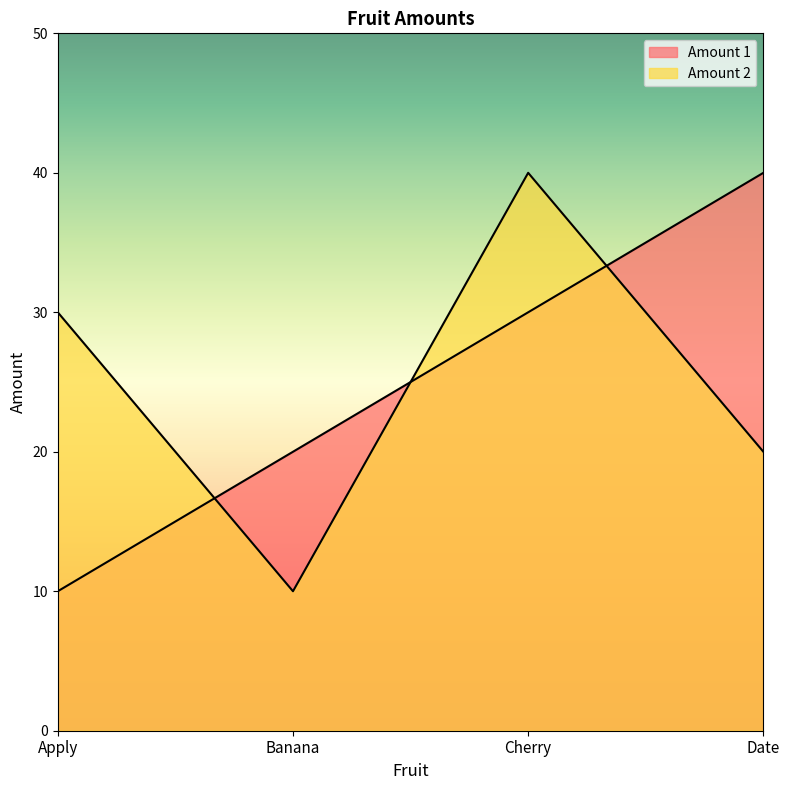

At how many categories does at least one series exceed 12?

4